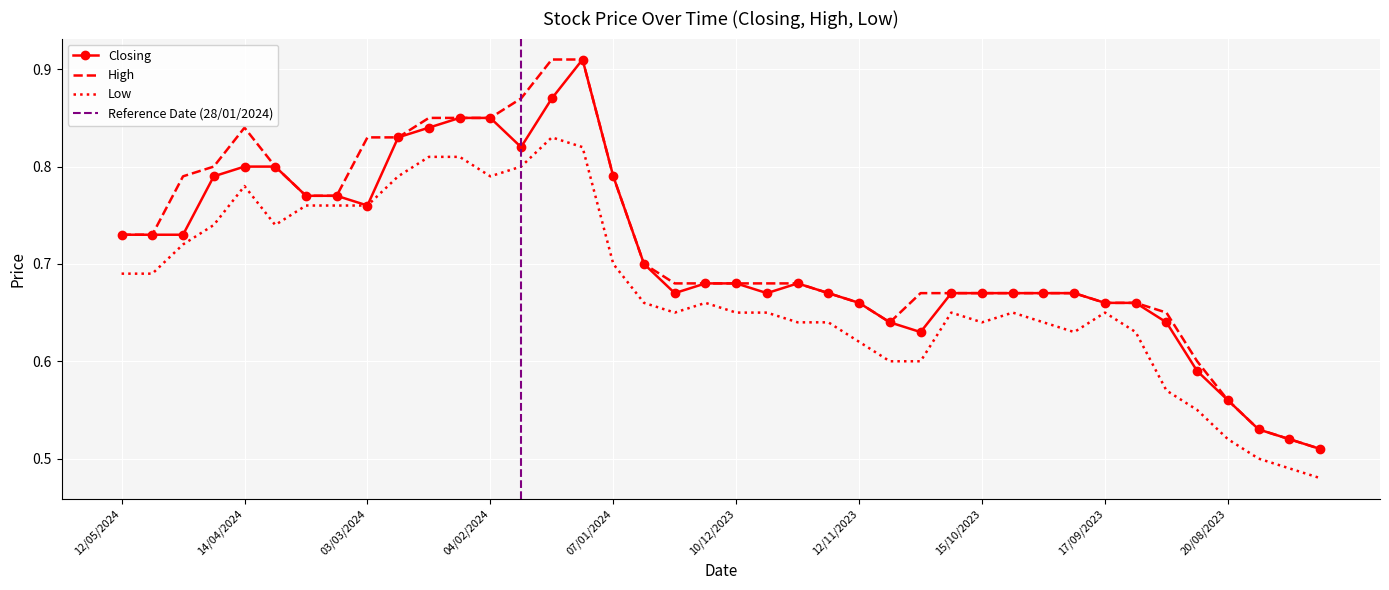

What is the difference between the maximum and second lowest values in the Closing series?

0.4